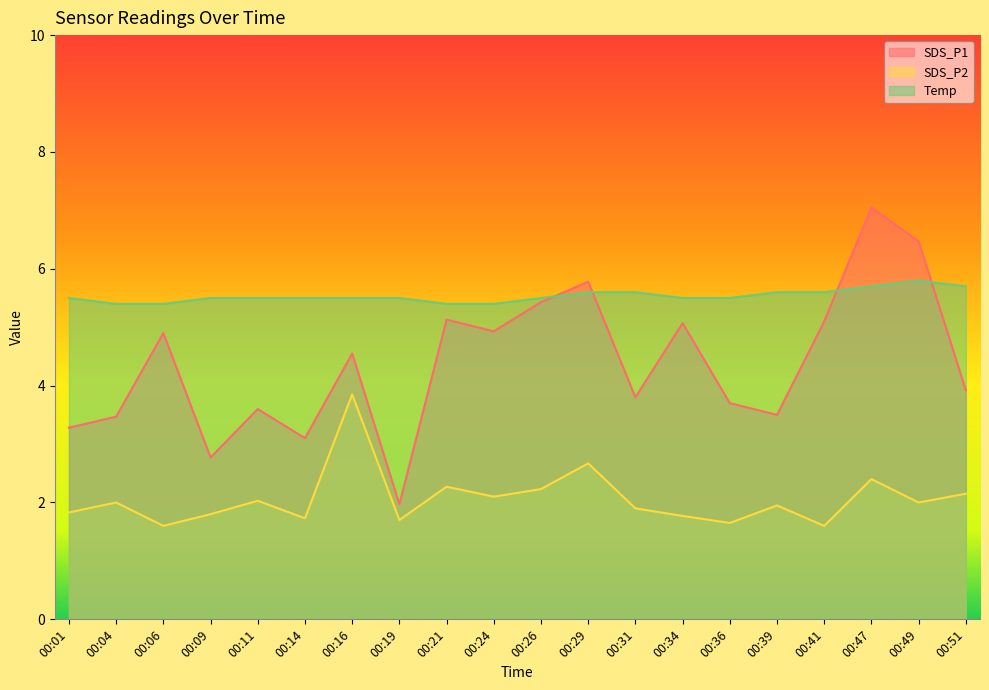

Does the chart display data point markers on the line(s)?

No